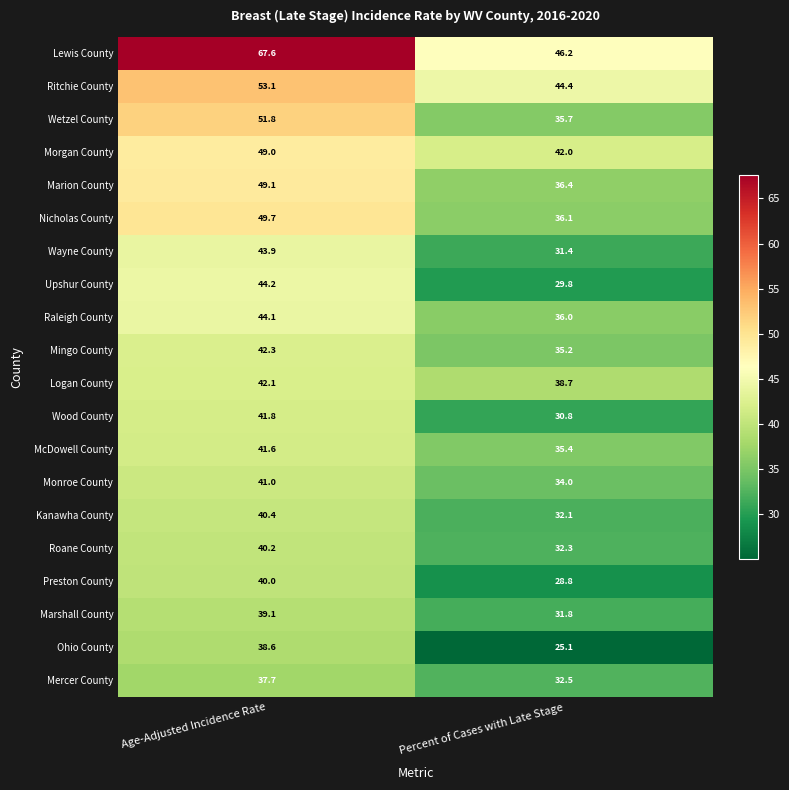

Rank the series by their maximum value, from lowest to highest.

Mercer County, Ohio County, Marshall County, Preston County, Roane County, Kanawha County, Monroe County, McDowell County, Wood County, Logan County, Mingo County, Wayne County, Raleigh County, Upshur County, Morgan County, Marion County, Nicholas County, Wetzel County, Ritchie County, Lewis County